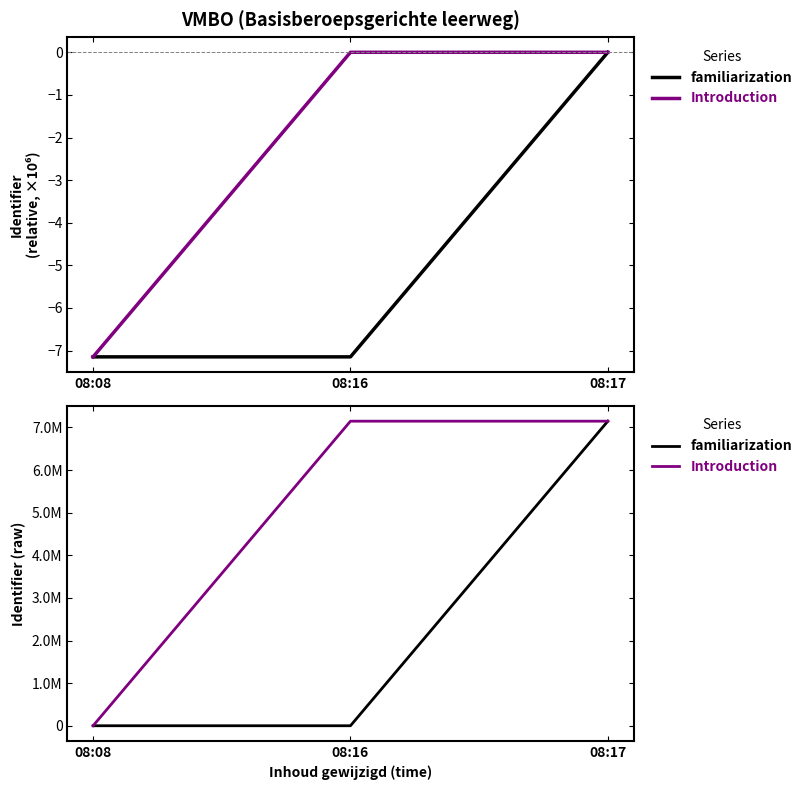

Read the familiarization value at 08:17.

7147475